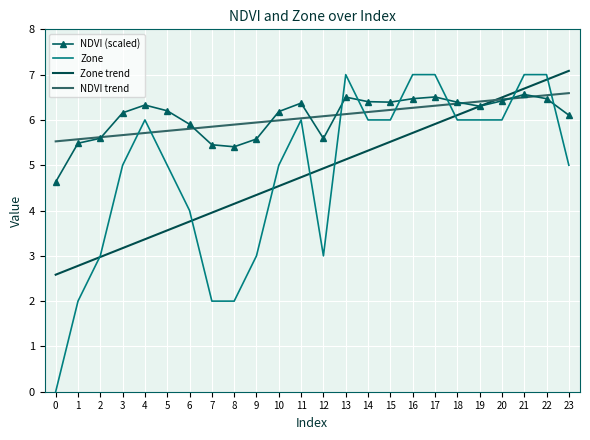

At which category does the chart reach its peak across all series?

23